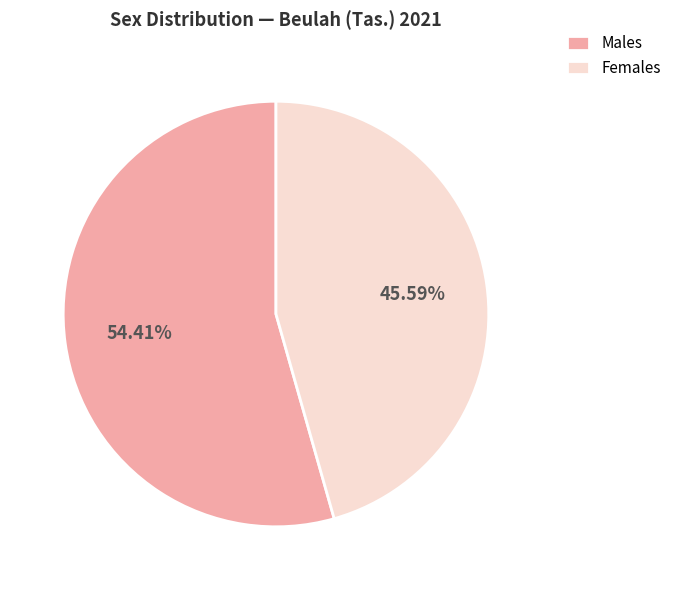

Between Females and Males, which is larger?

Males